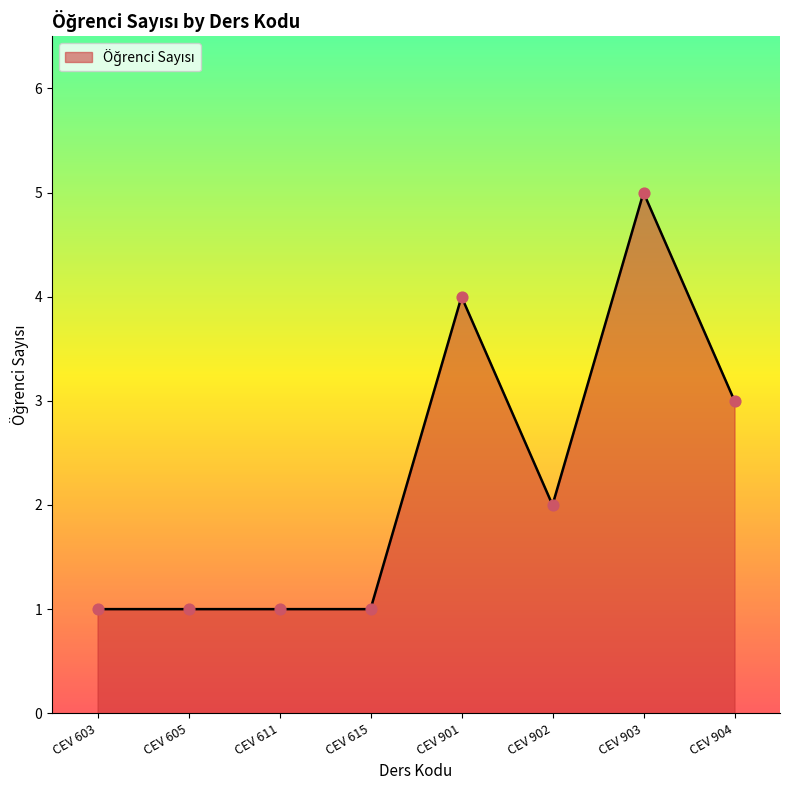

What is the change in value from CEV 611 to CEV 902?

+1